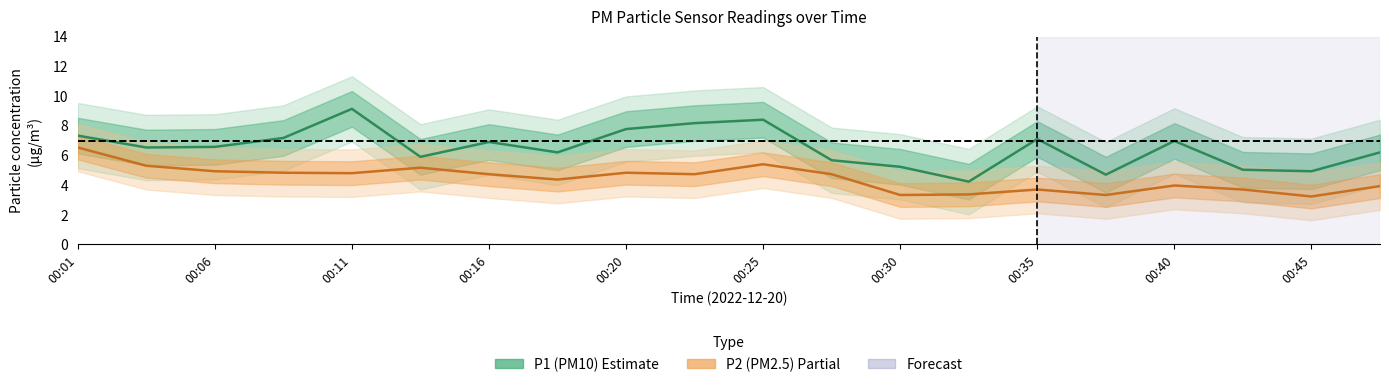

At how many categories does at least one series exceed 6?

13